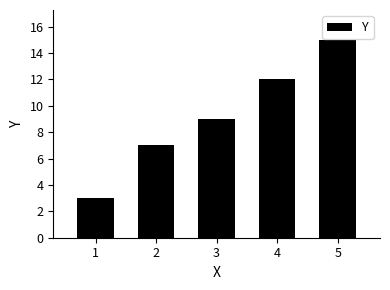

List the labels in order of value, smallest first.

1, 2, 3, 4, 5